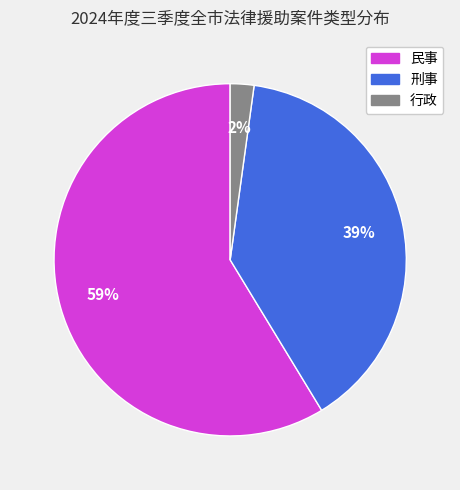

To the nearest percent, what is the average slice percentage?

33%